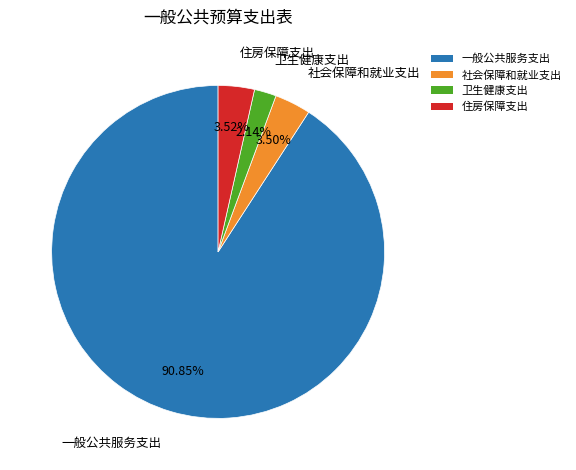

Is it true that 一般公共服务支出 is 85% of the pie?

False